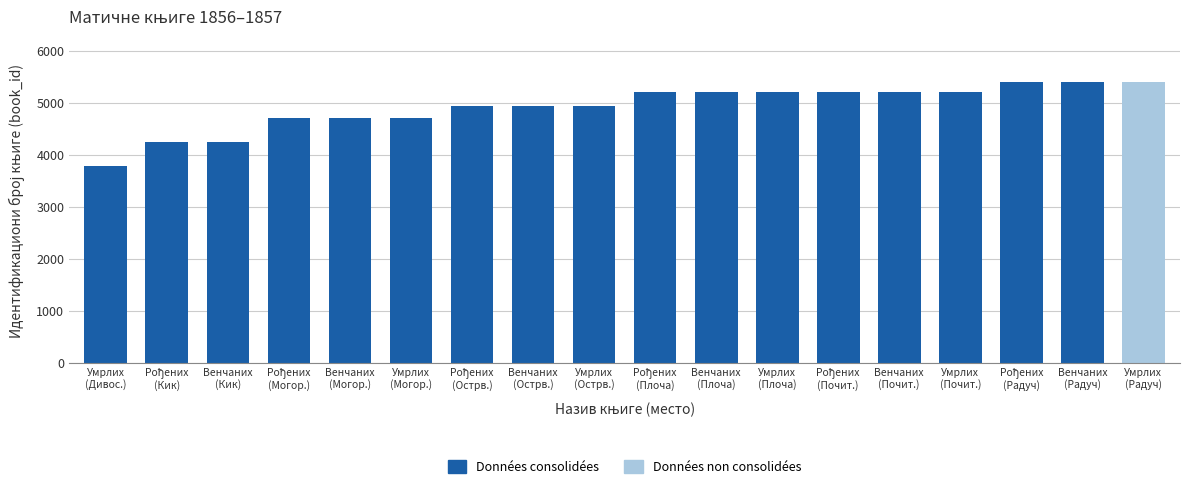

How many bars are there in total?

18